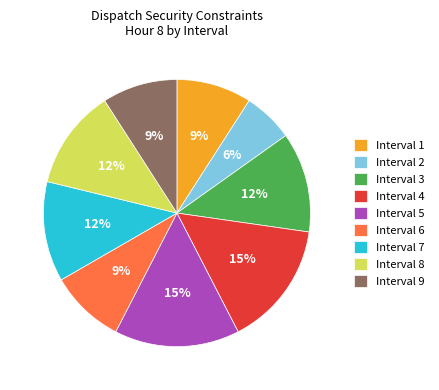

True or false: Interval 6 accounts for 9% of the total.

True